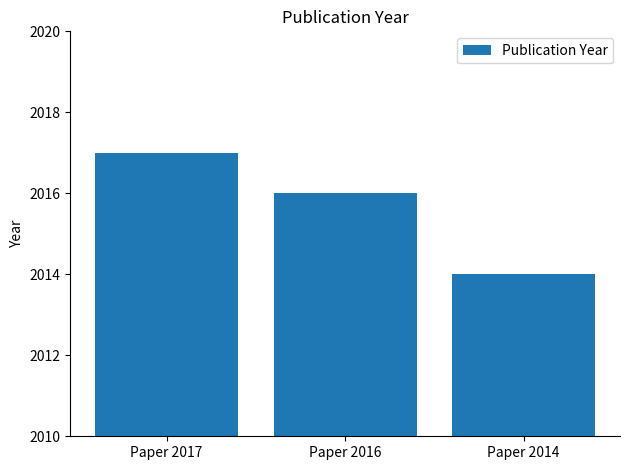

What is the difference between the maximum and minimum values?

3